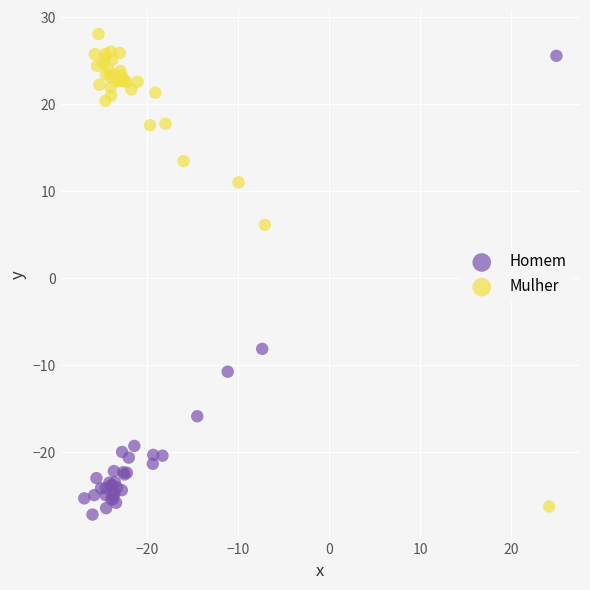

Which series reaches the maximum Y coordinate?

Mulher